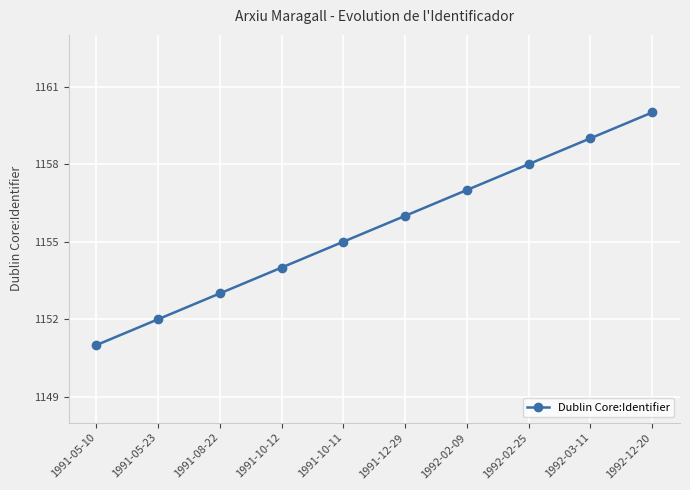

List the labels in order of value, smallest first.

1991-05-10, 1991-05-23, 1991-08-22, 1991-10-12, 1991-10-11, 1991-12-29, 1992-02-09, 1992-02-25, 1992-03-11, 1992-12-20